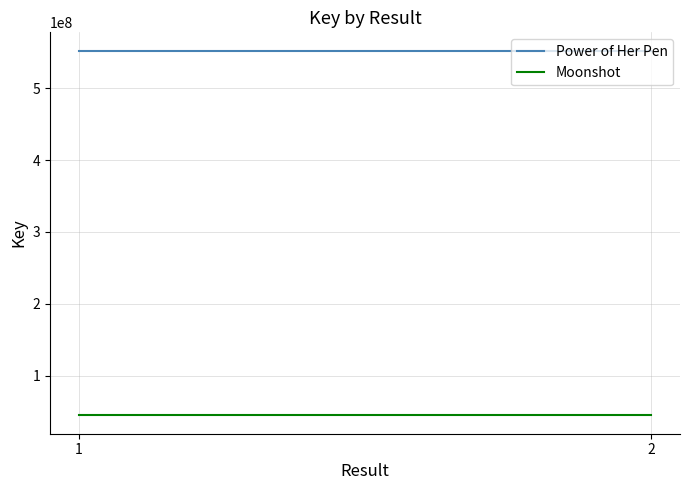

At which category is the sum across all series the highest?

1